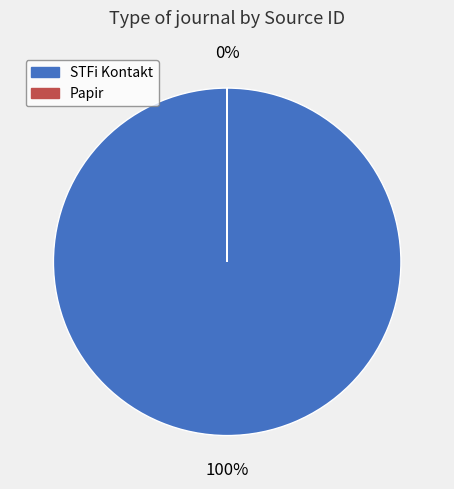

Which category accounts for the majority?

STFi Kontakt